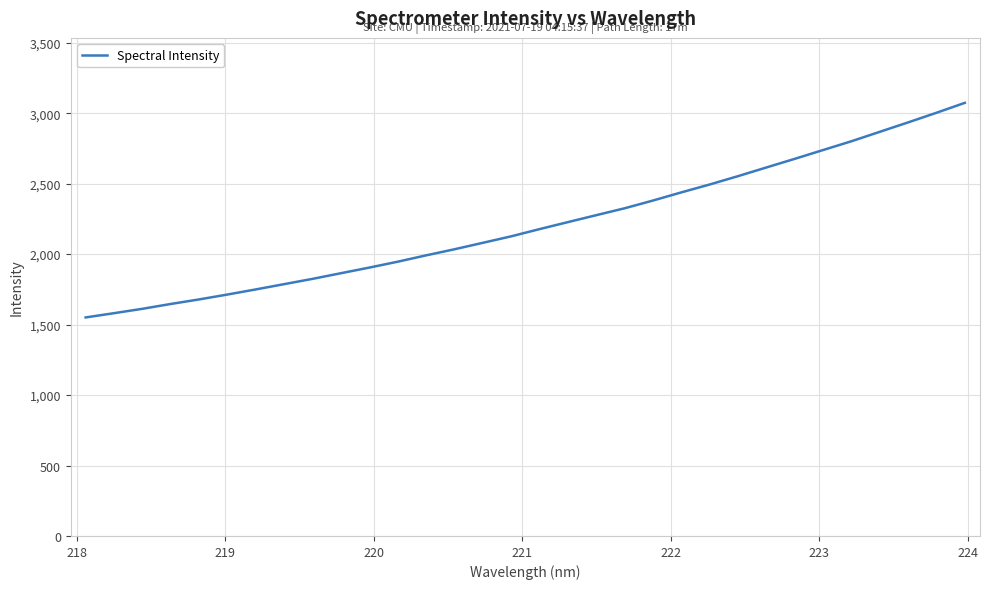

True or false: the data has more than 2 interior local peaks.

False